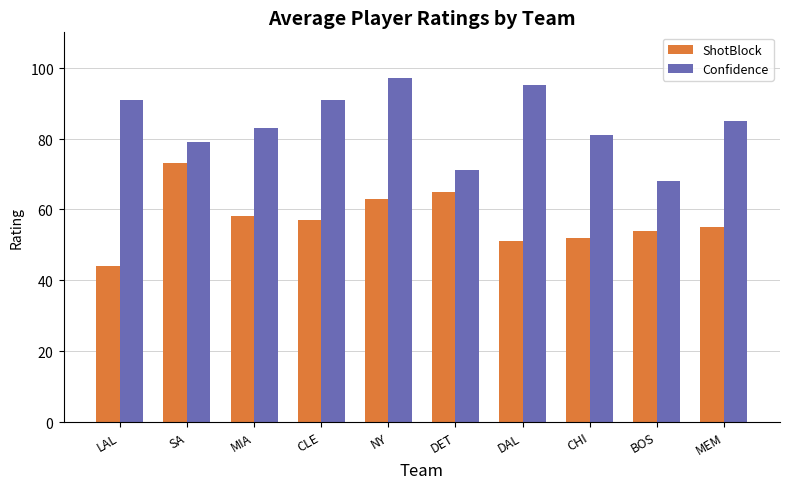

What is the label of the 9th bar from the right?

SA